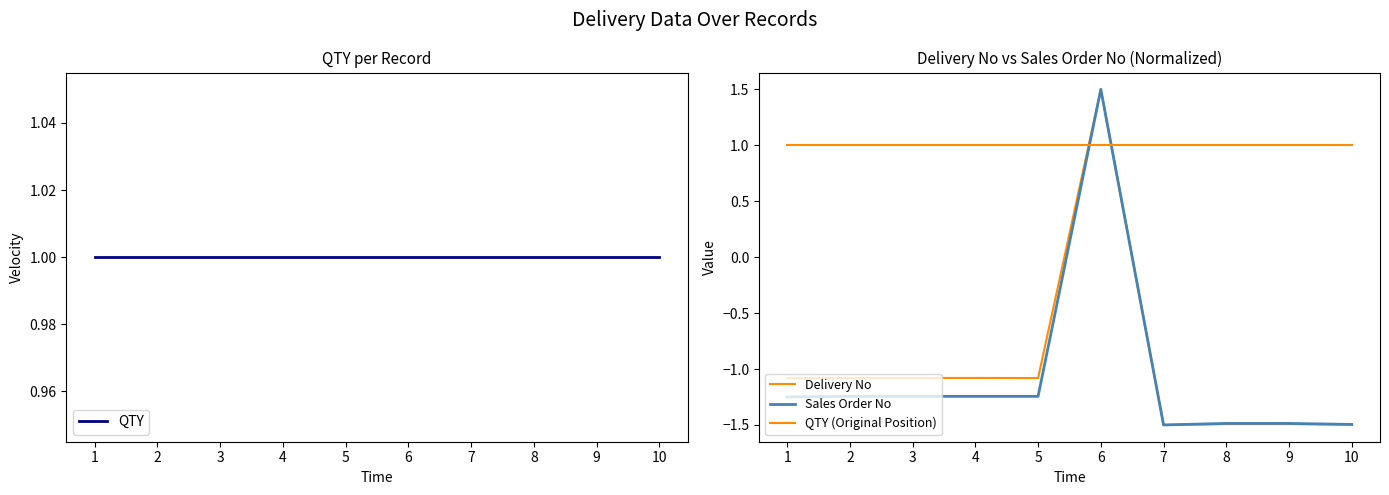

What is the highest value of the Sales Order No series?

1.5